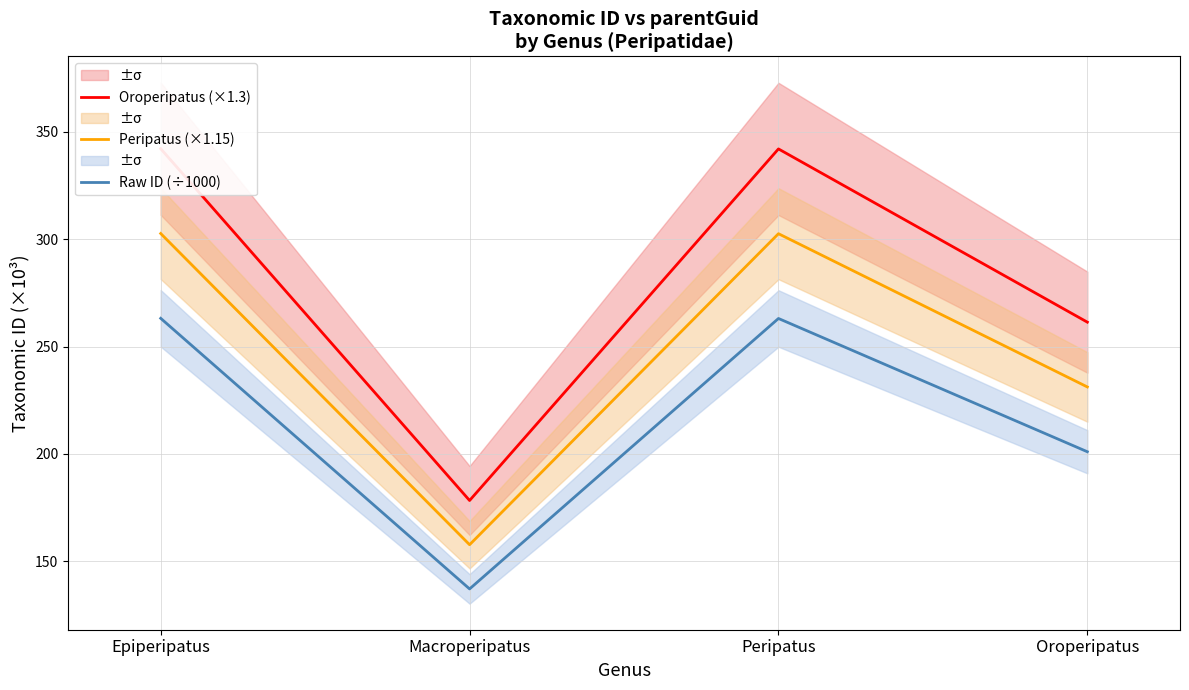

How many lines are shown in the chart?

3